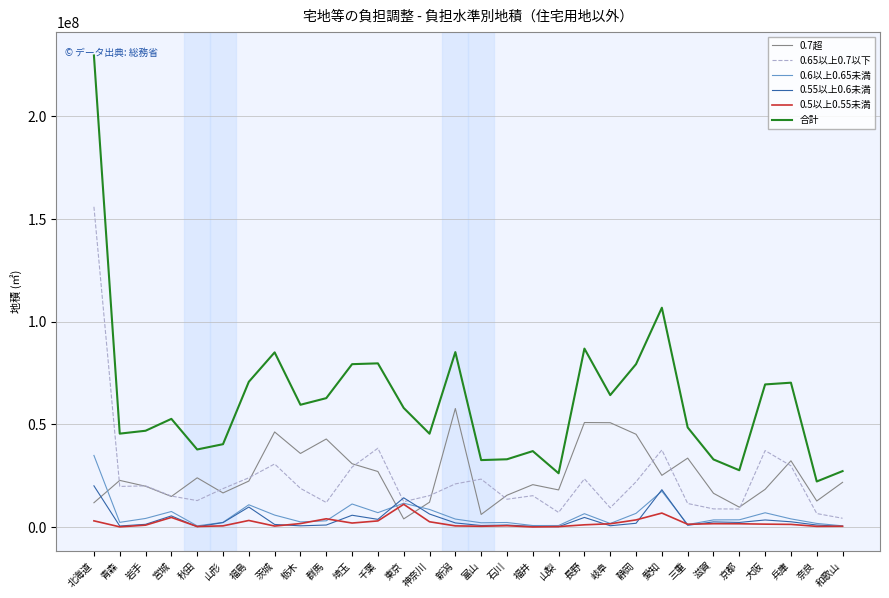

Is it true that 0.65以上0.7以下 equals 23290721 at 富山?

True